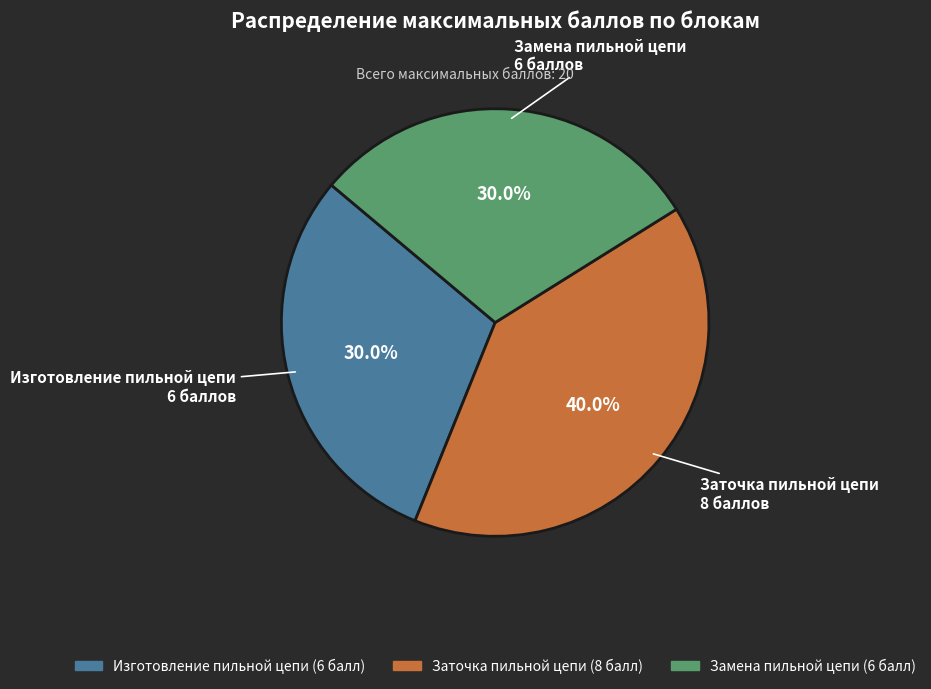

Combined, what portion of the pie is Заточка пильной цепи and Замена пильной цепи?

70.0%